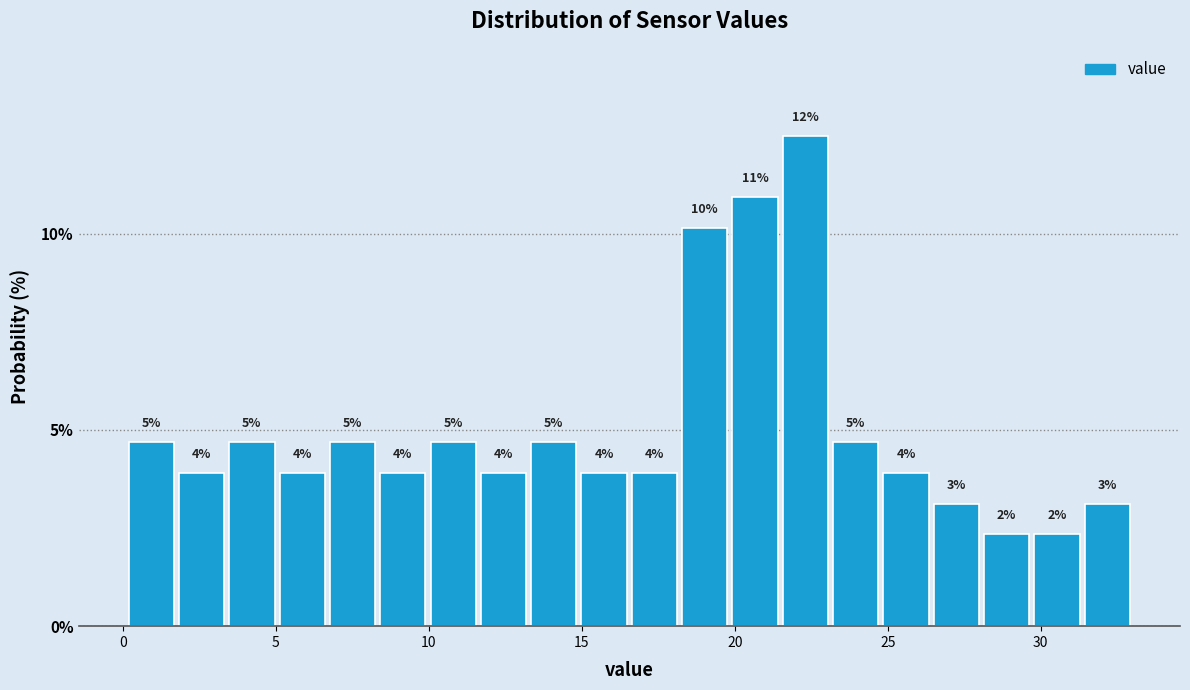

Around what value on the x-axis is the tallest bar? Give the approximate position of its centre, as read against the axis.

22.5